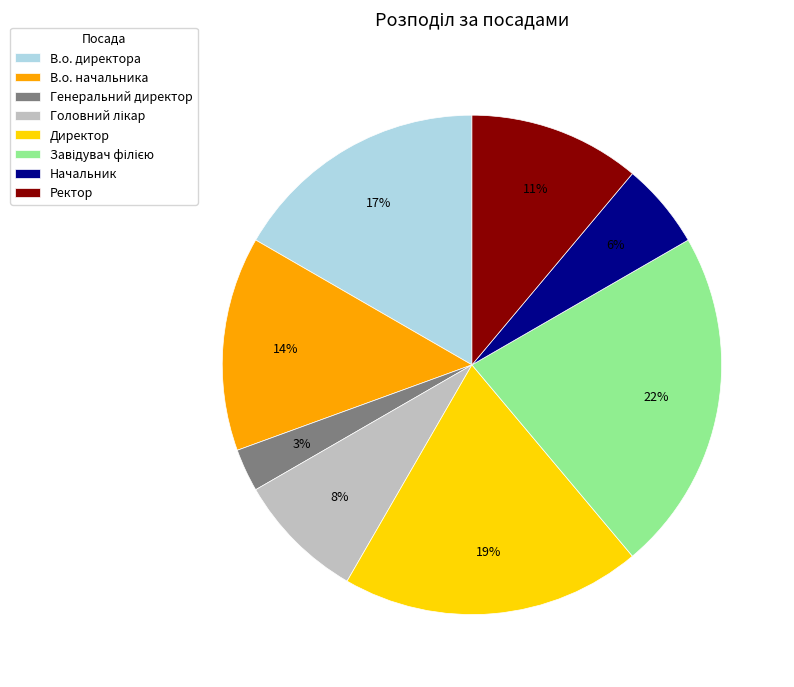

To the nearest percent, what portion does Начальник represent?

6%